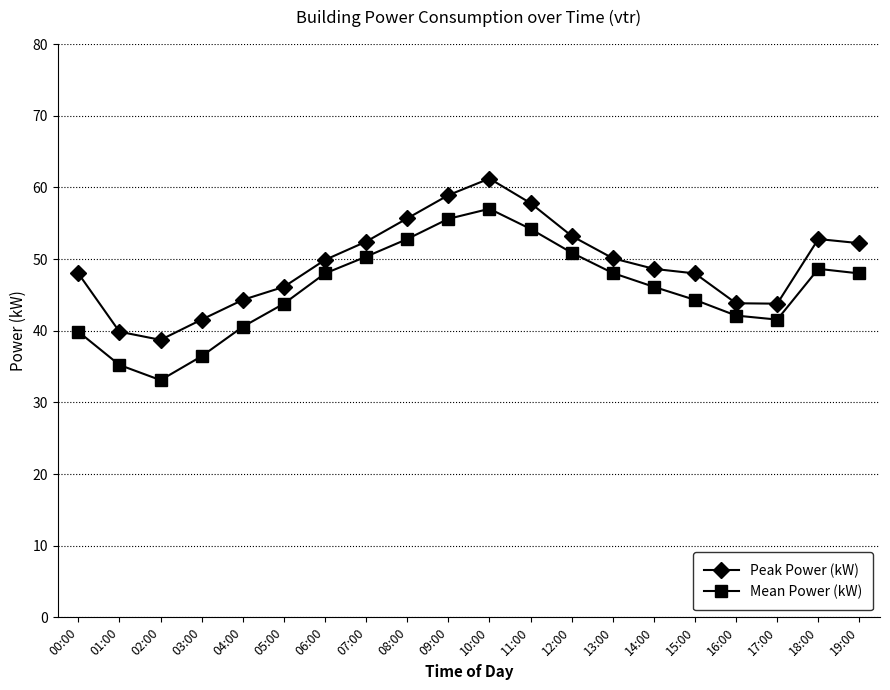

List the series in order of their overall mean, lowest first.

Mean Power (kW), Peak Power (kW)